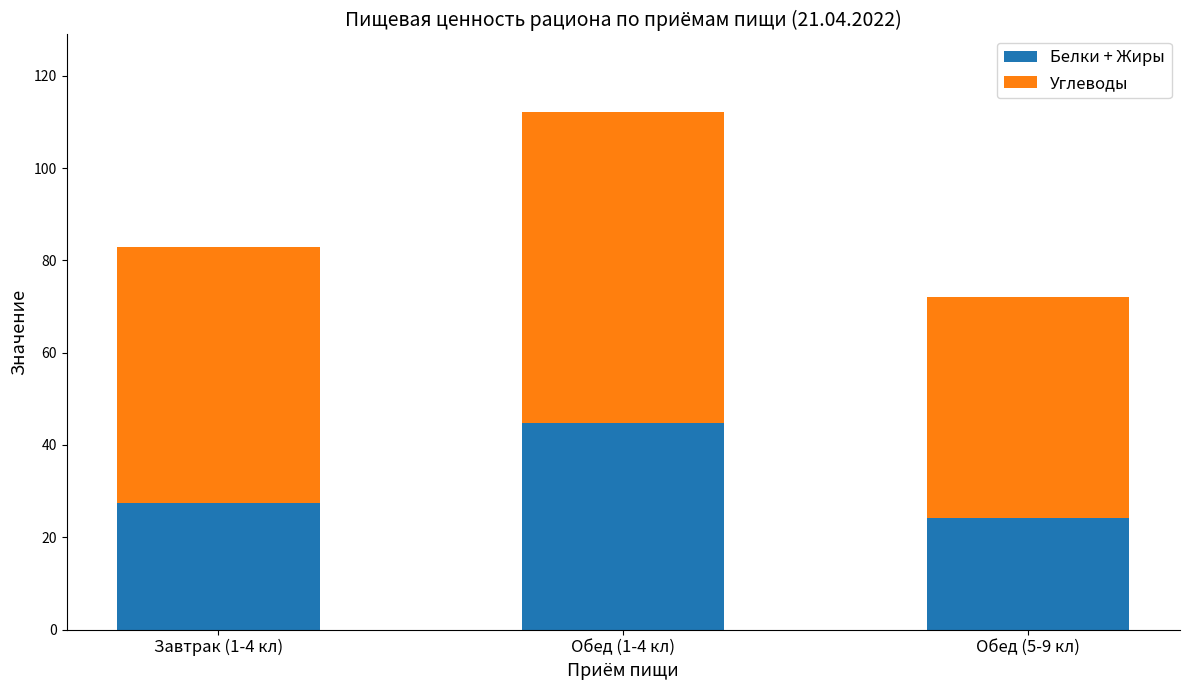

How many distinct data groups are displayed?

2